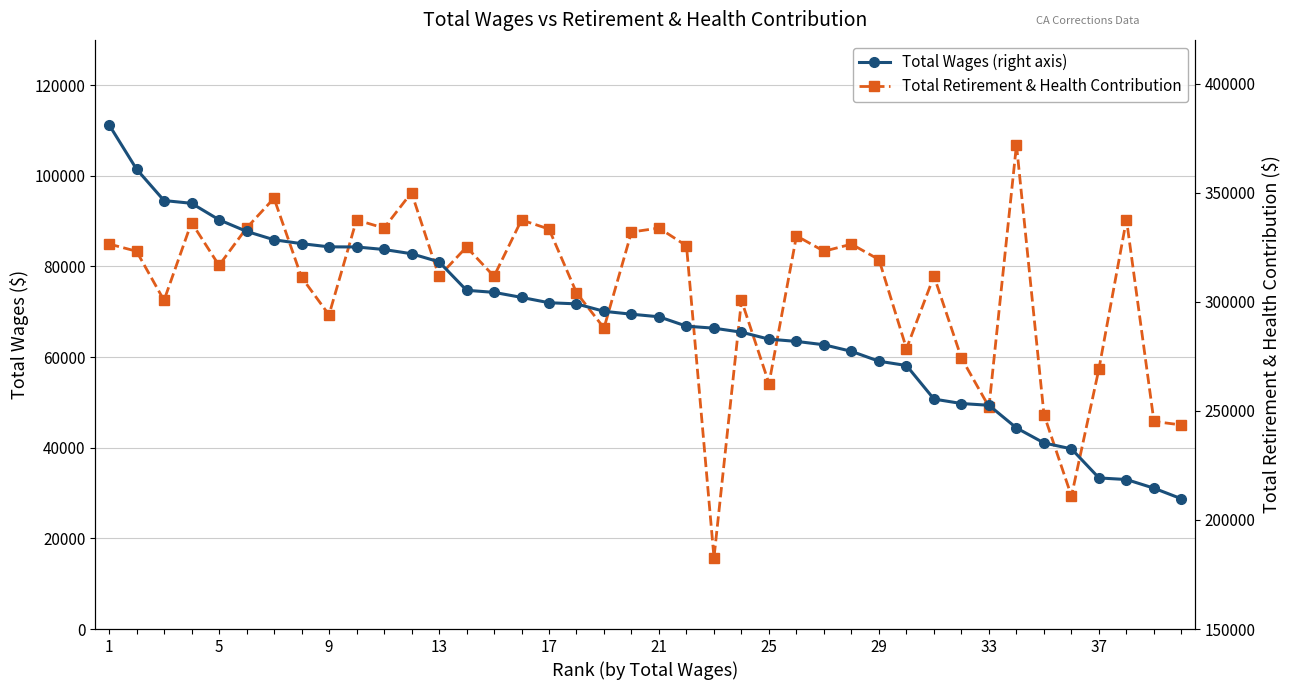

What is the difference between the maximum and minimum values in the Total Retirement & Health Contribution series?

91106.4